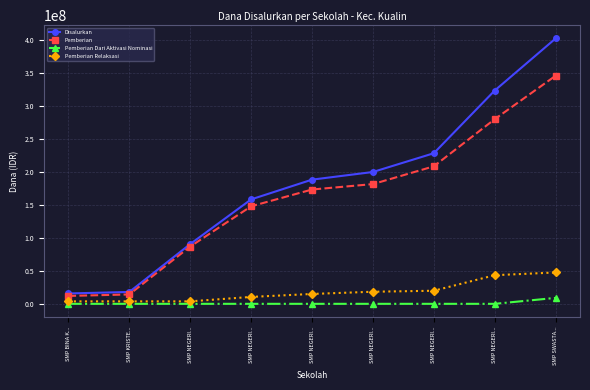

Which series has the widest spread of values?

Disalurkan